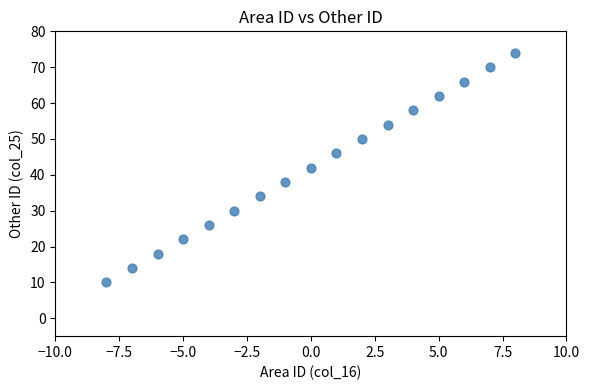

What is the range of Y values (max minus min)?

64